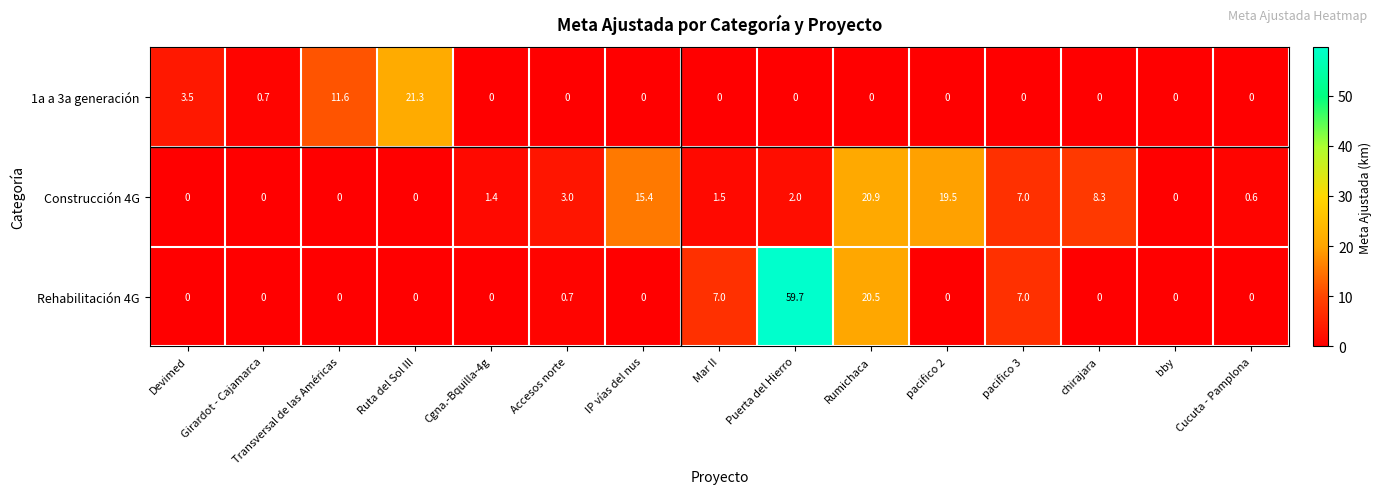

What is the difference between the maximum and second lowest values in the 1a a 3a generación series?

21.3